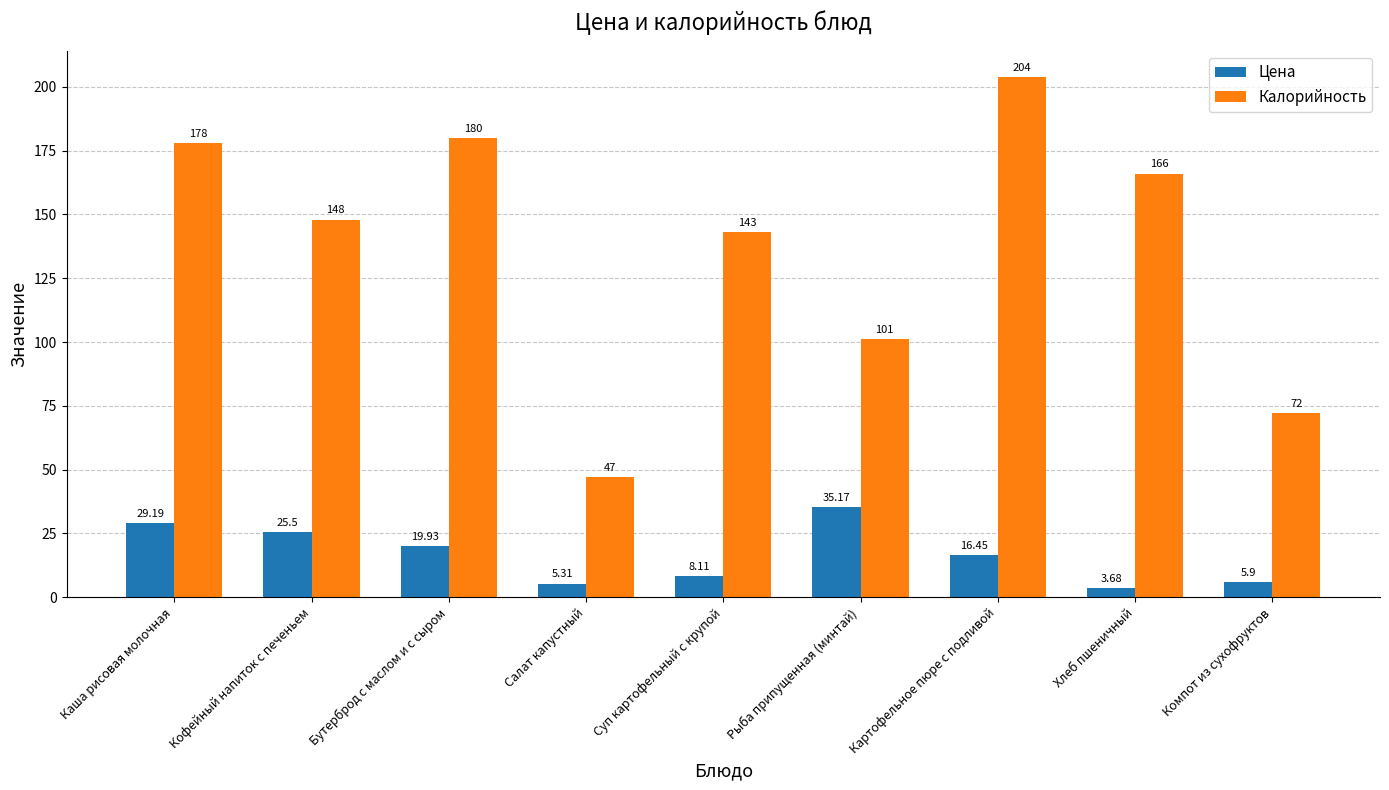

Are the bars grouped side by side (vs. stacked)?

Yes